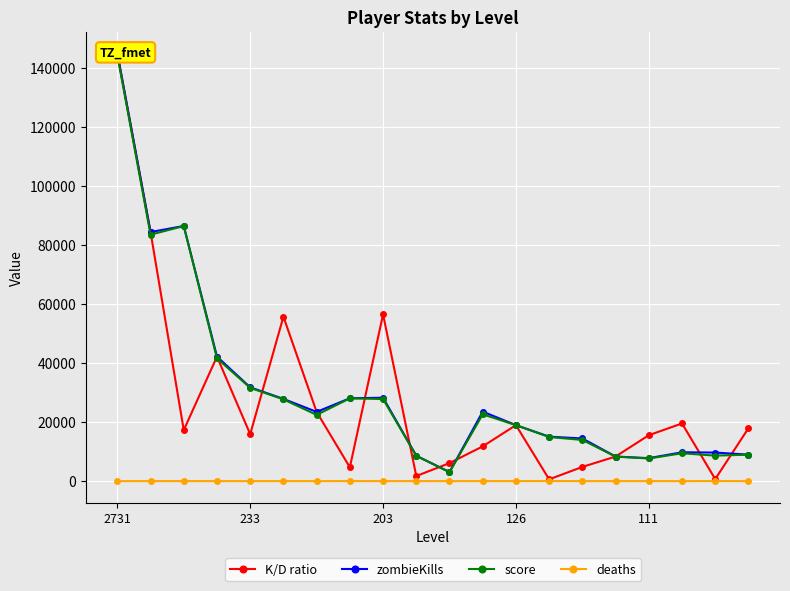

True or false: deaths has more than 2 points higher than both neighbors.

True